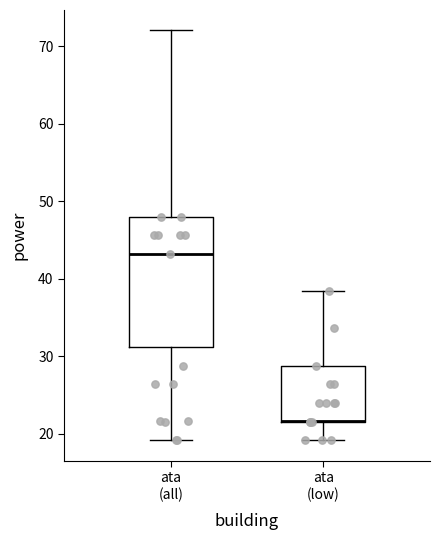

Reading left to right, read every box against the y-axis: the position of its median line, the range the box covers, and the ends of its whiskers. The values are not printed on the chart, so give them approximately, as read against the axis.

ata (all): median 43, box 31 to 48, whiskers 19 to 72
ata (low): median 22 (drawn on the box's lower edge), box 22 to 29, whiskers 19 to 38